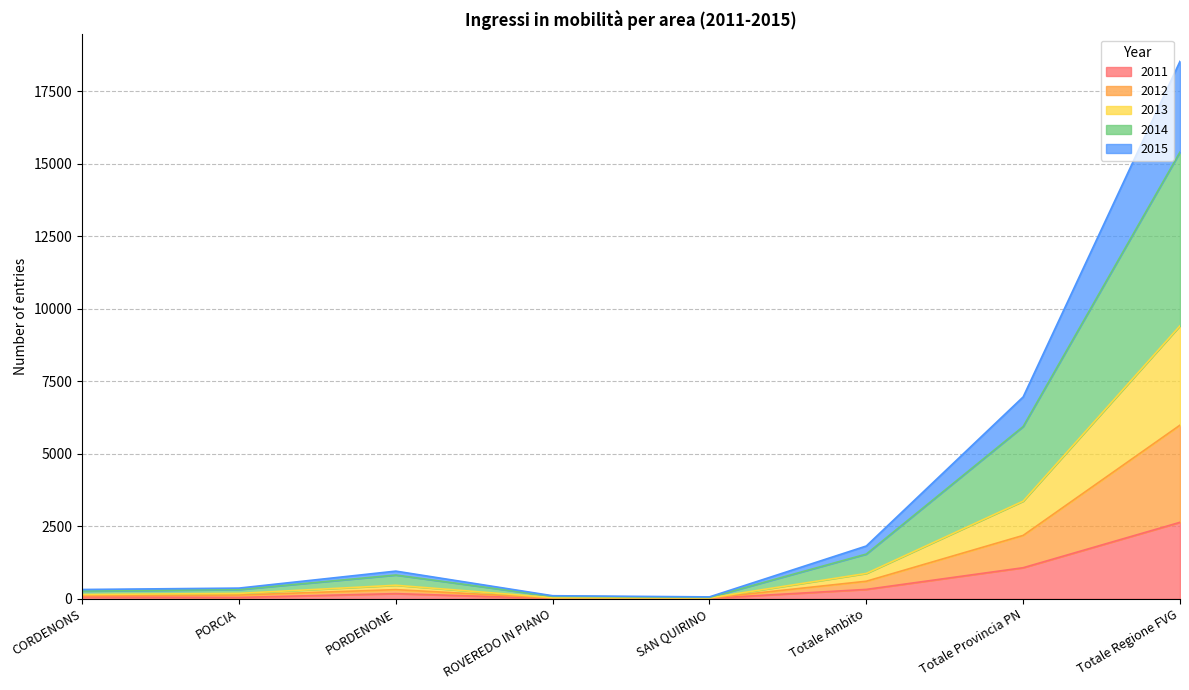

What is the value of the 2011 point at the 3rd from the left?

179